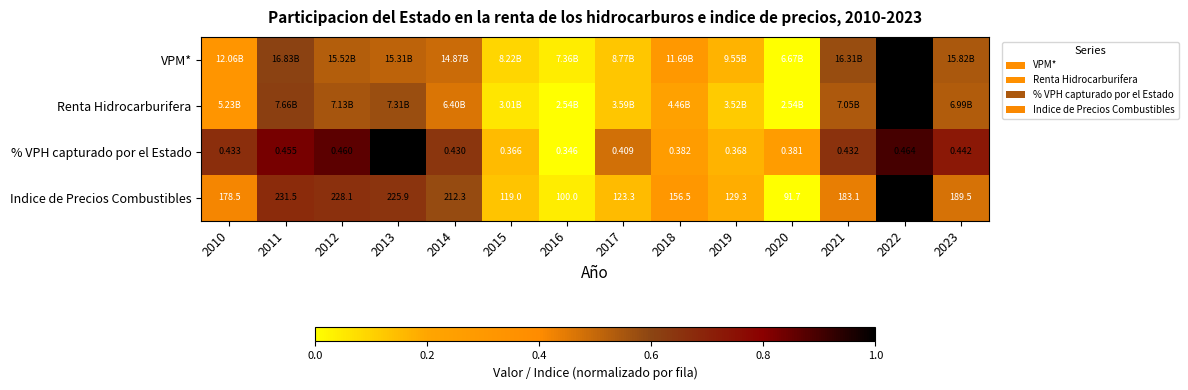

At how many categories does at least one series exceed 0?

14